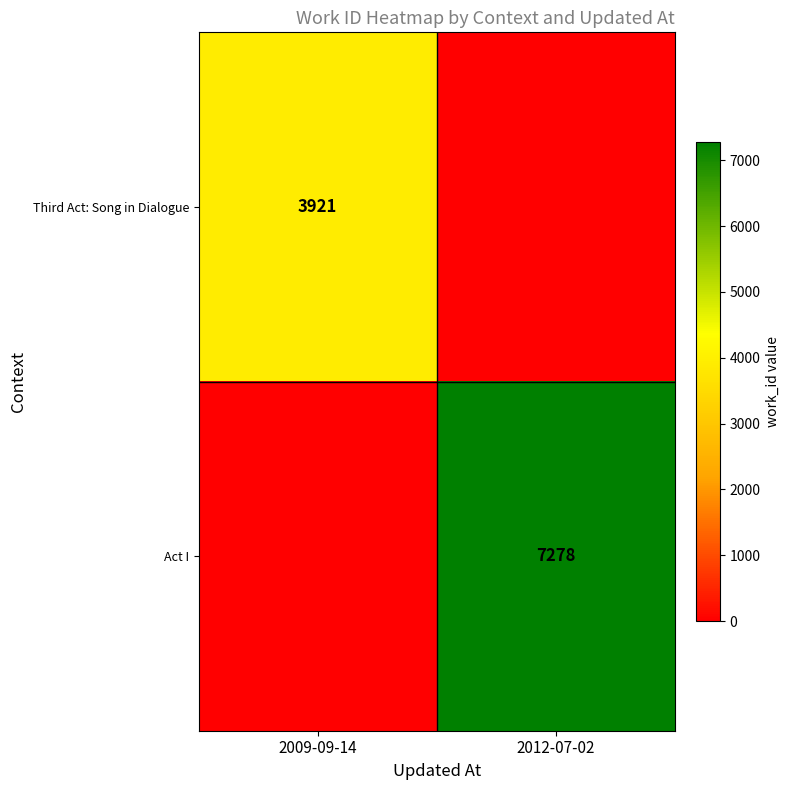

The value of Third Act: Song in Dialogue at 2009-09-14 is 3921. True or false?

True